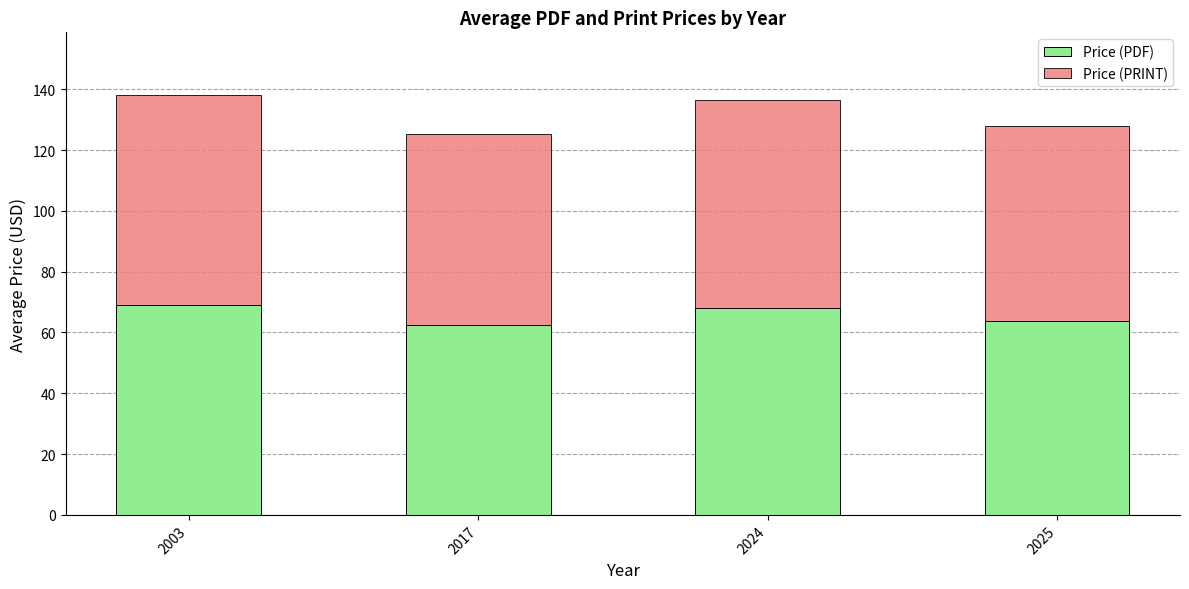

Reading right to left, list the values for the Price (PDF) series.

2025=63.9	2024=68.2	2017=62.6	2003=69.0